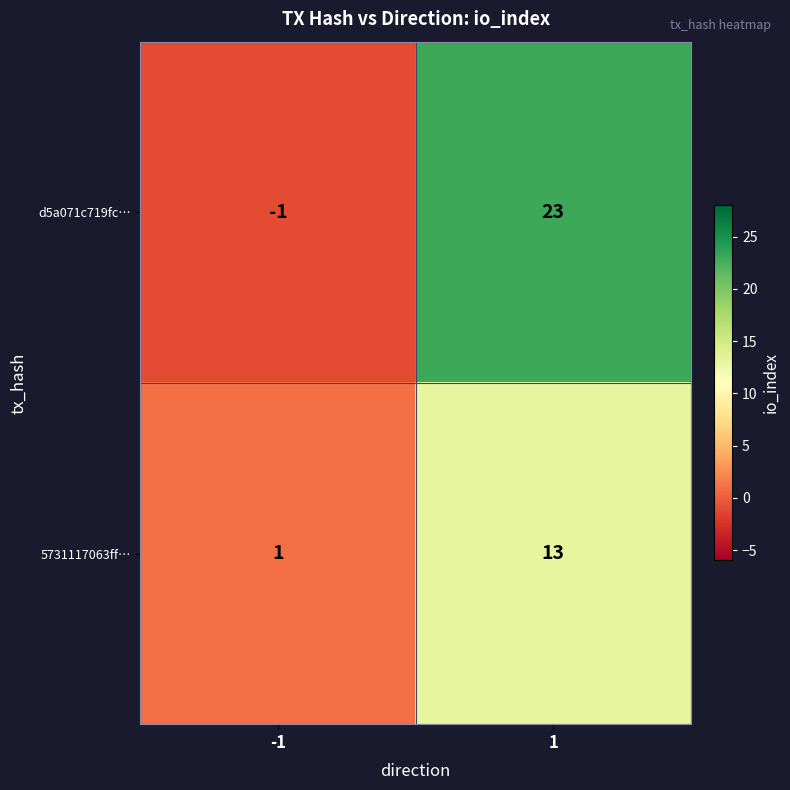

Which series changed the most between -1 and 1?

d5a071c719fc…